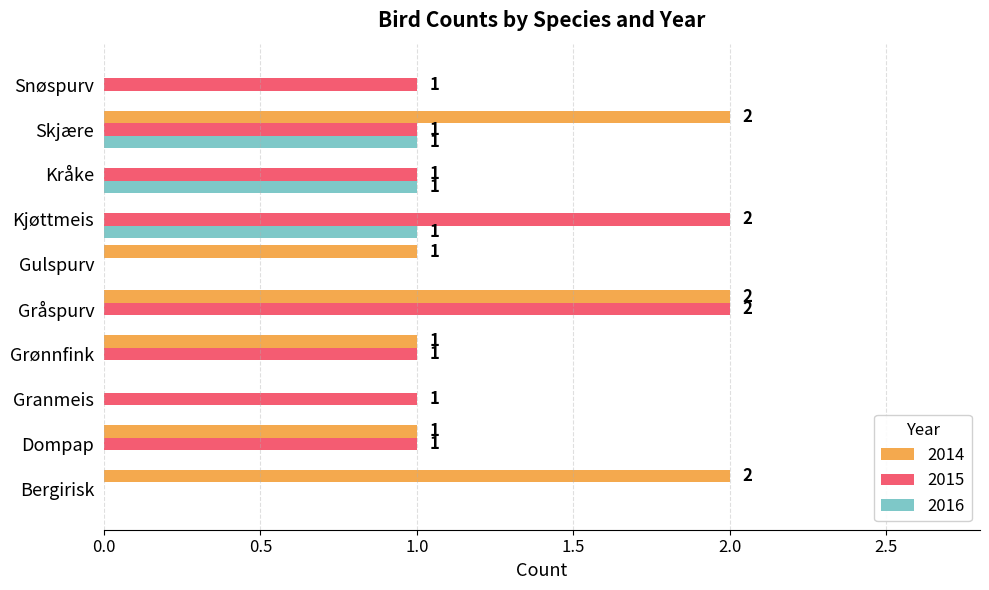

Count the number of data series in this chart.

3